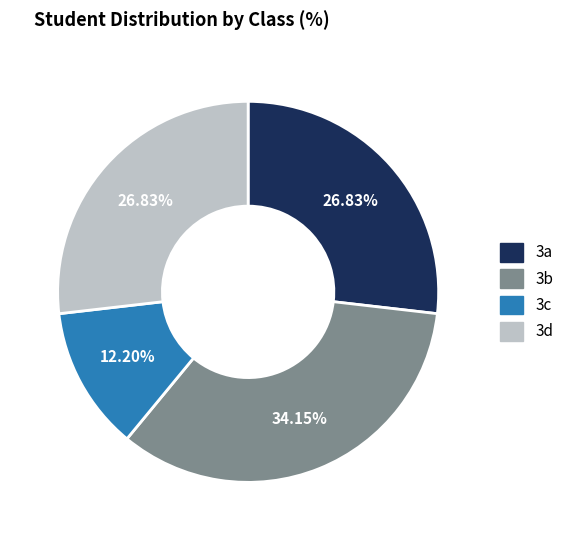

Which category has the smallest portion of the pie?

3c